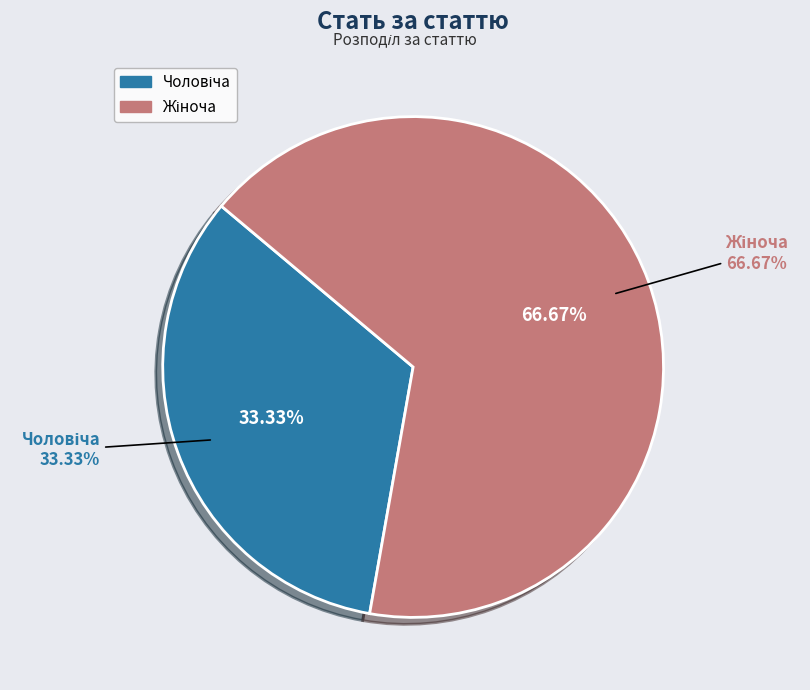

To the nearest percent, what percentage of the pie is Жіноча?

67%